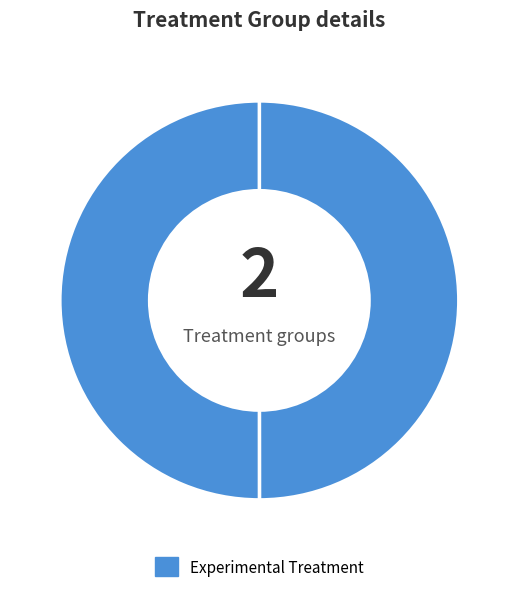

How many slices are in this pie chart?

2